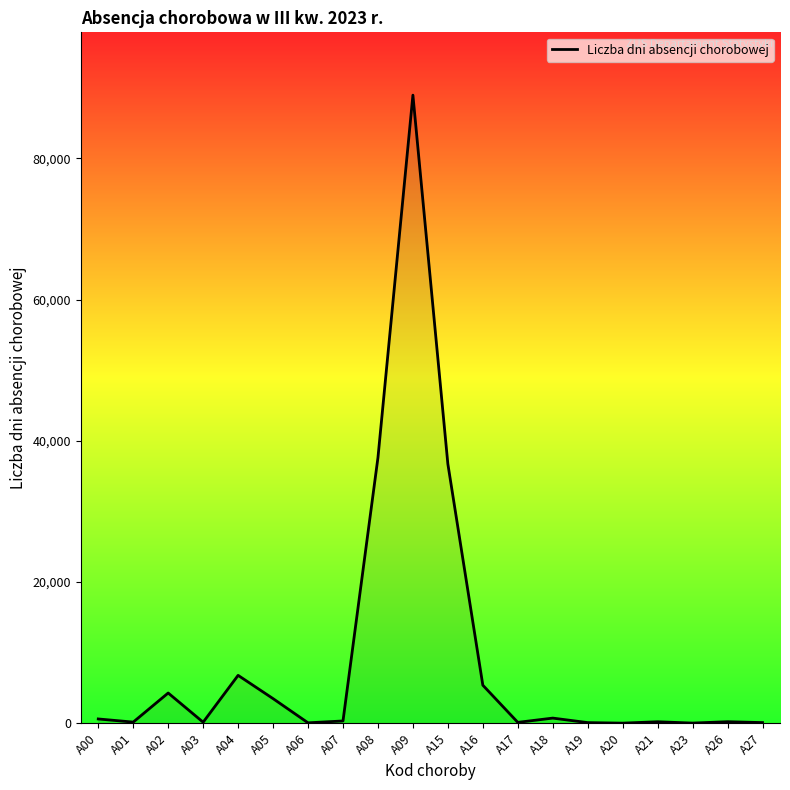

Is it true that the value at A09 is 88948?

True